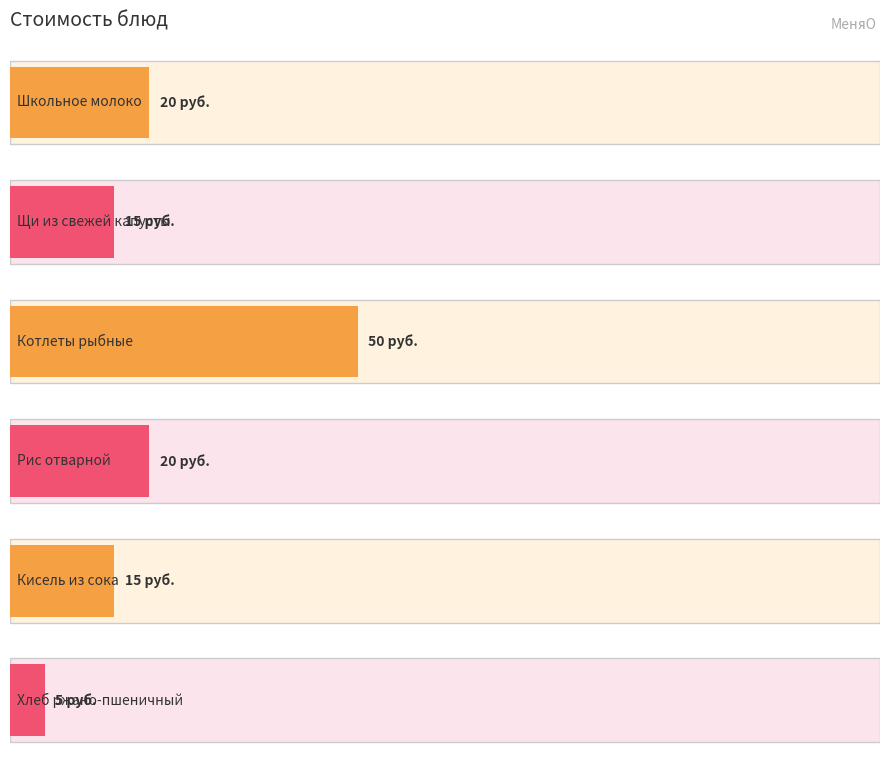

What is the difference between the values at Щи из свежей капусты and Котлеты рыбные?

35